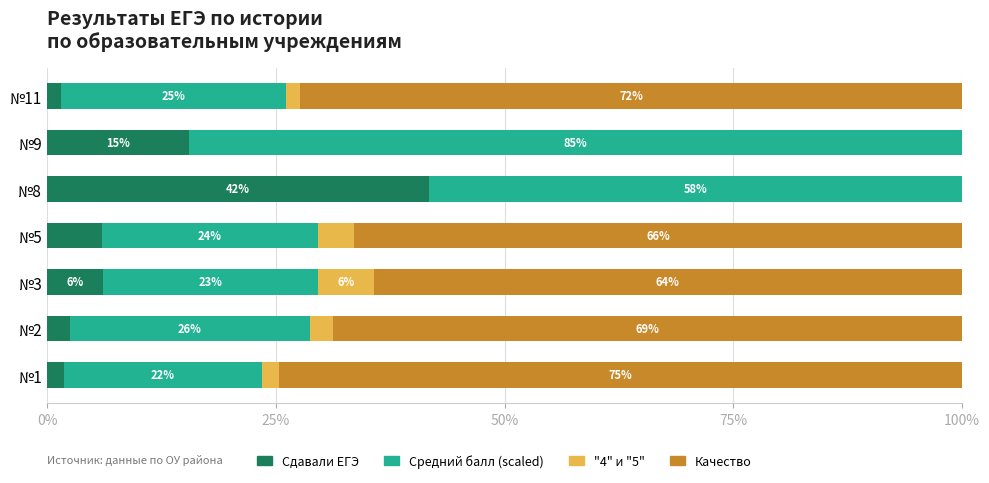

What is the sum of all Сдавали ЕГЭ values?

75.2